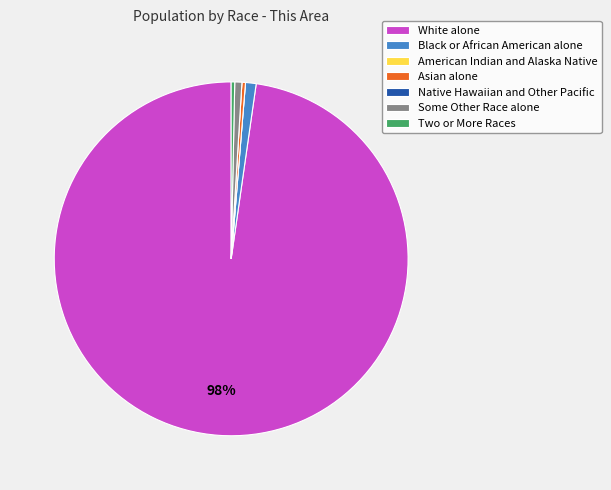

Does White alone account for over 50% of the chart?

Yes